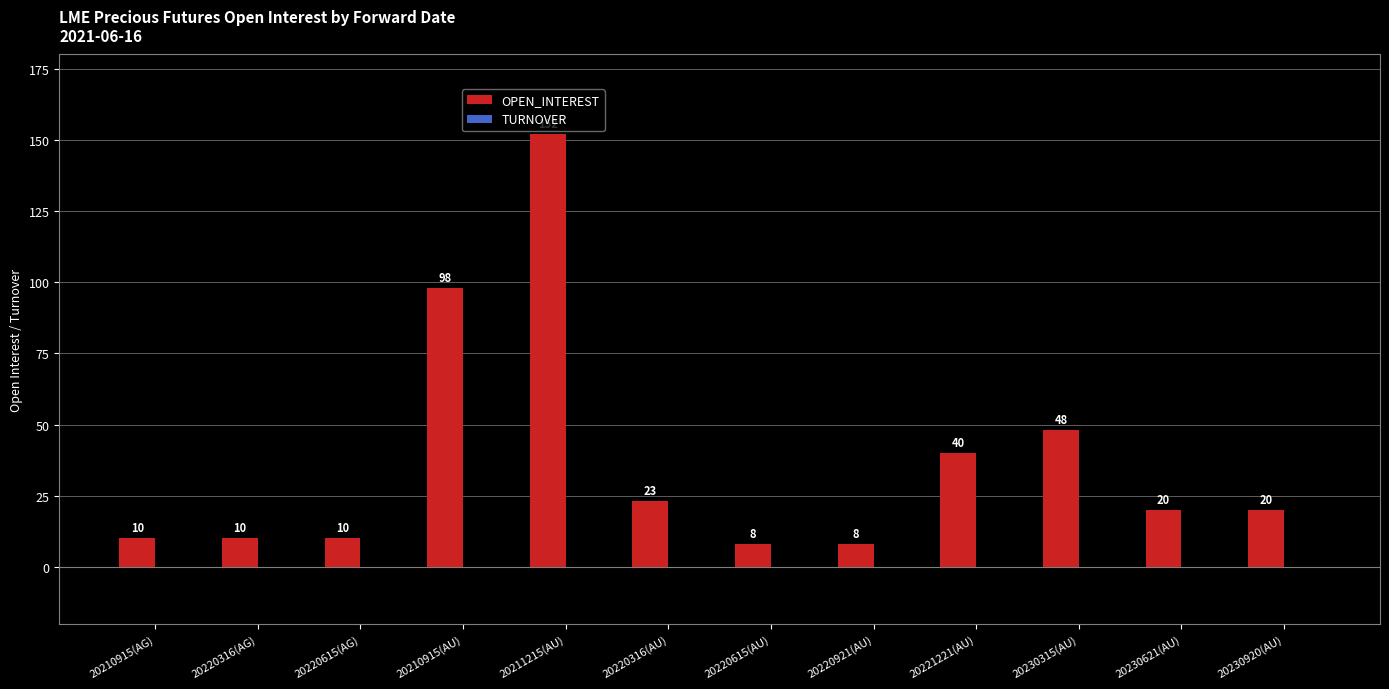

What is the label of the 5th bar from the left?

20211215(AU)